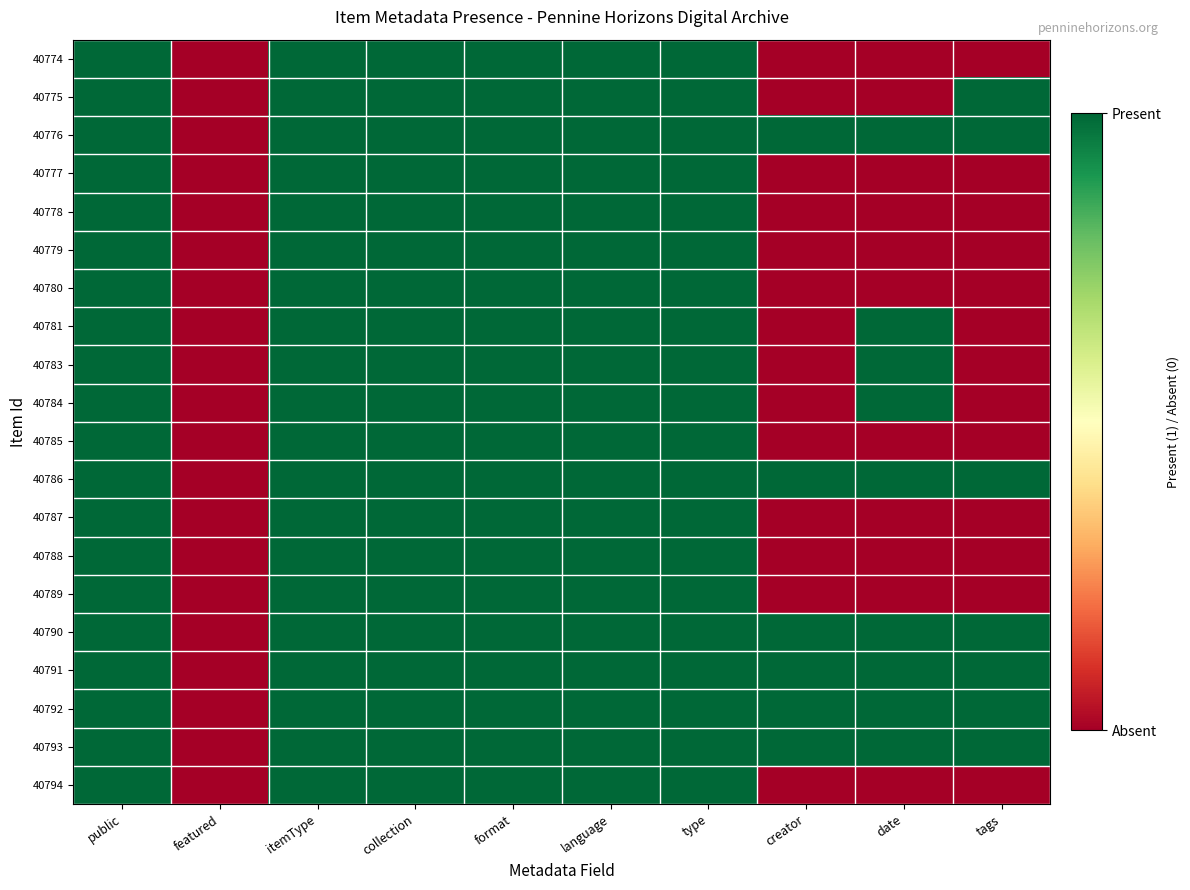

What is the total value across all series at format?

20